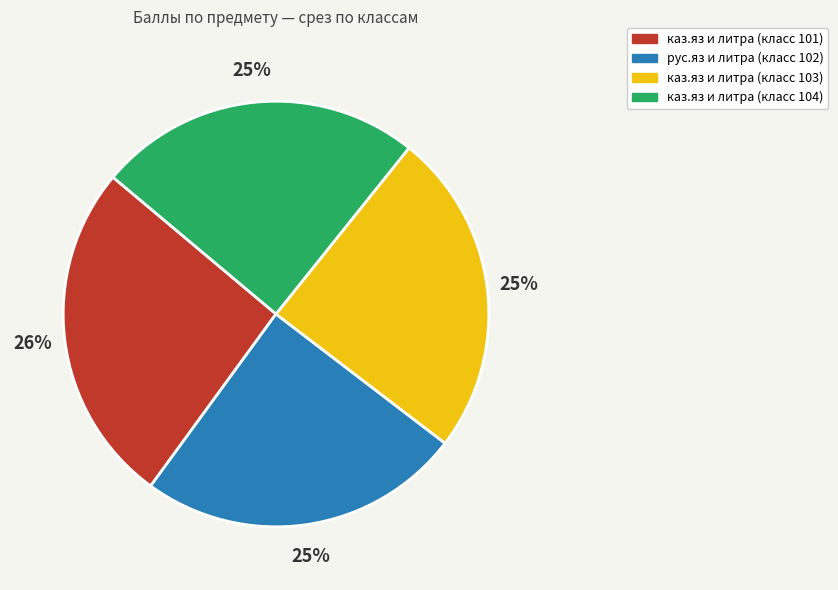

To the nearest percent, what is the difference between the largest and smallest slice percentages?

1%